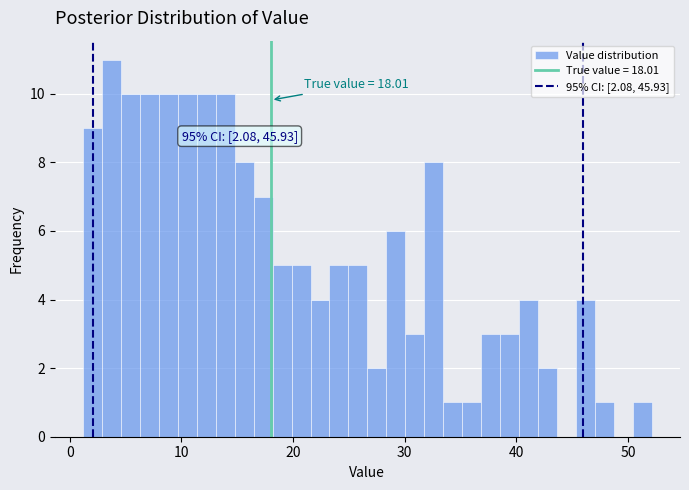

Around what value on the x-axis is the tallest bar? Give the approximate position of its centre, as read against the axis.

4